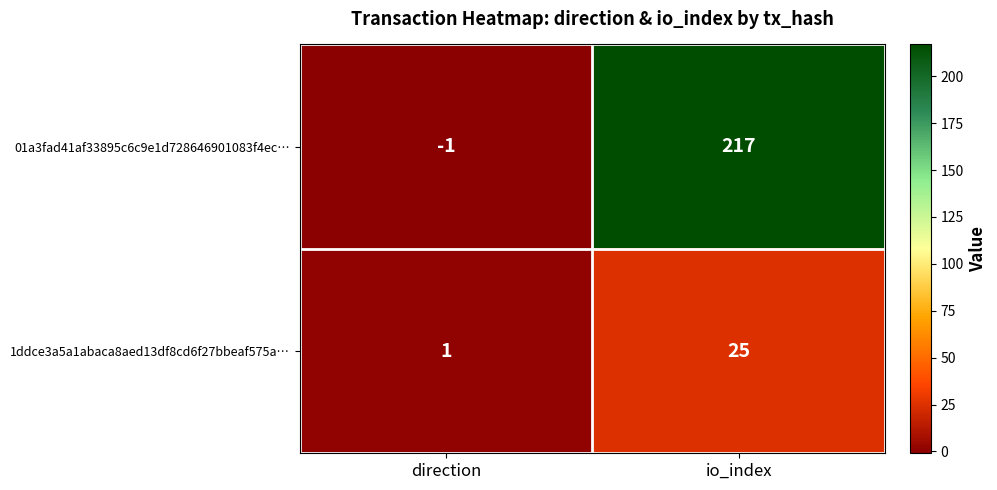

At which label is 01a3fad41af33895c6c9e1d728646901083f4ec… closest to 108?

direction